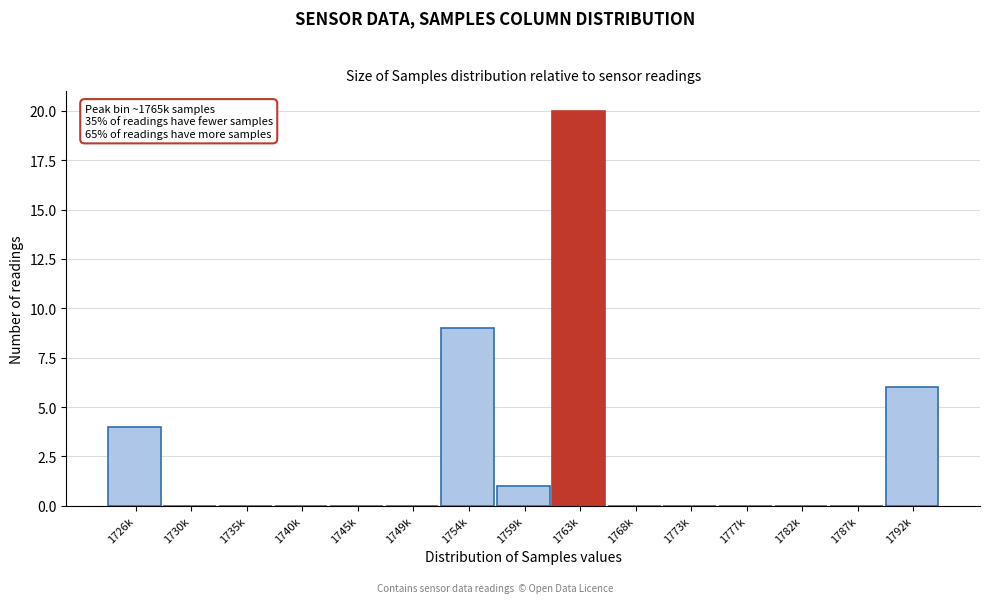

Reading right to left, extract all data points from this chart.

1792k=6	1787k=0	1782k=0	1777k=0	1773k=0	1768k=0	1763k=20	1759k=1	1754k=9	1749k=0	1745k=0	1740k=0	1735k=0	1730k=0	1726k=4